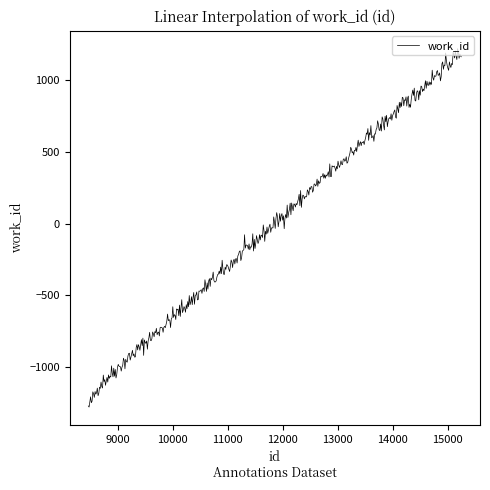

What is the difference between the maximum and minimum values?

2504.4